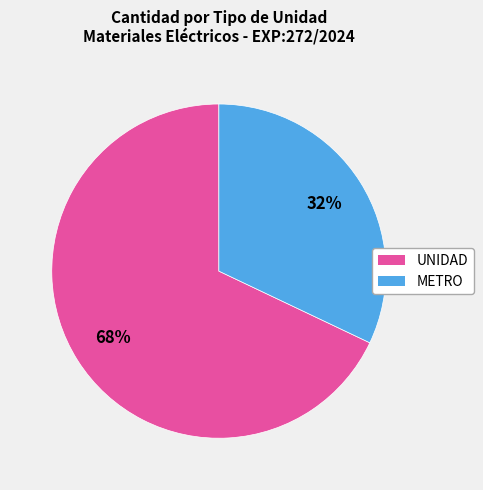

To the nearest percent, what is the average slice percentage?

50%